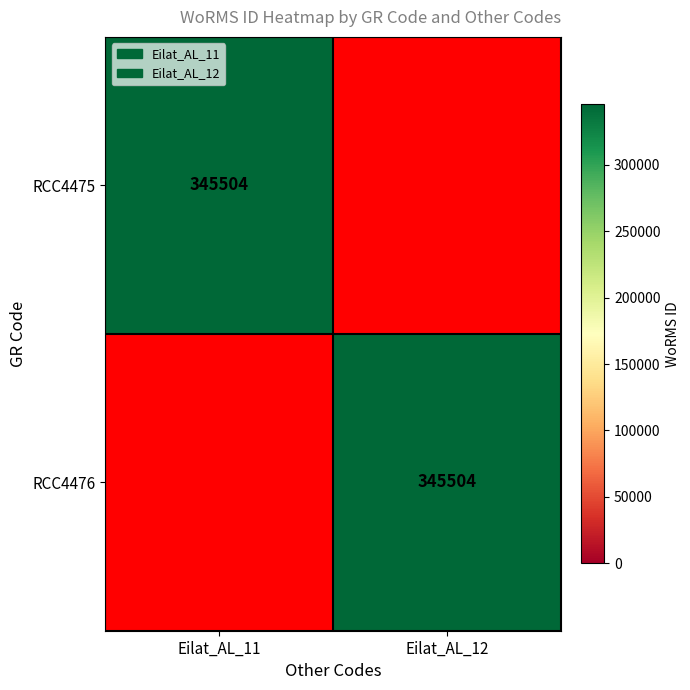

The value of RCC4476 at Eilat_AL_12 is 345504. True or false?

True